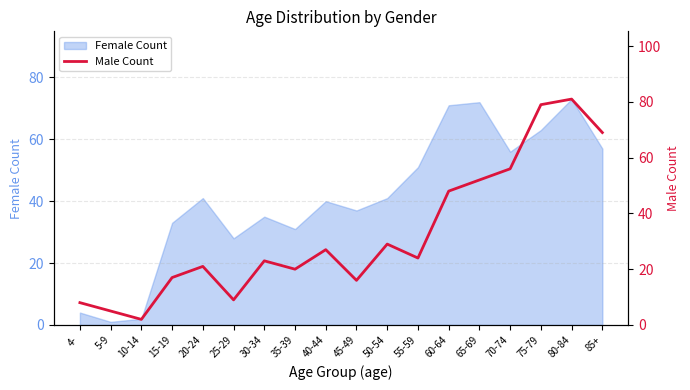

Between 10-14 and 20-24, which is larger?

20-24